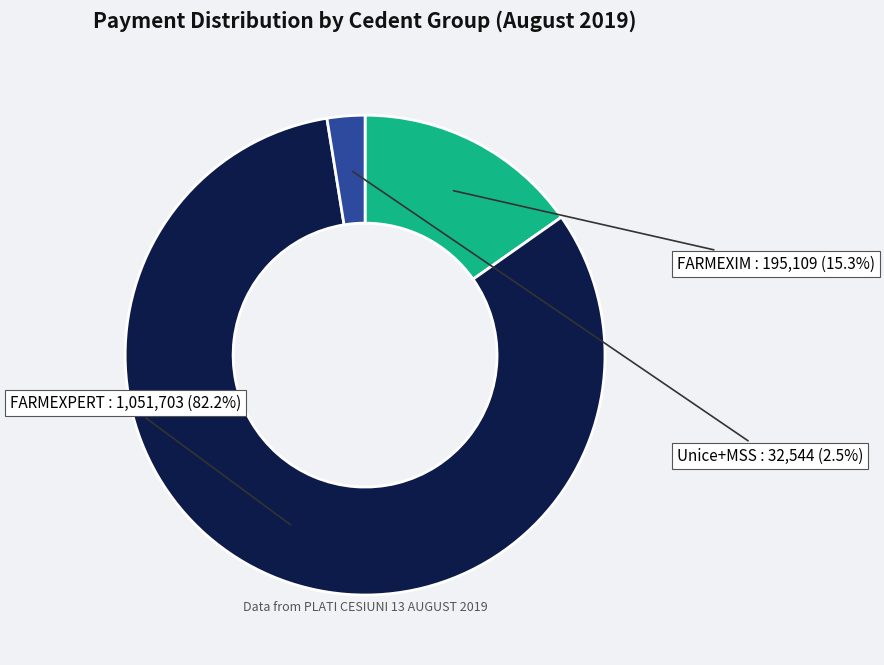

What portion of the pie excludes FARMEXIM?

84.7%